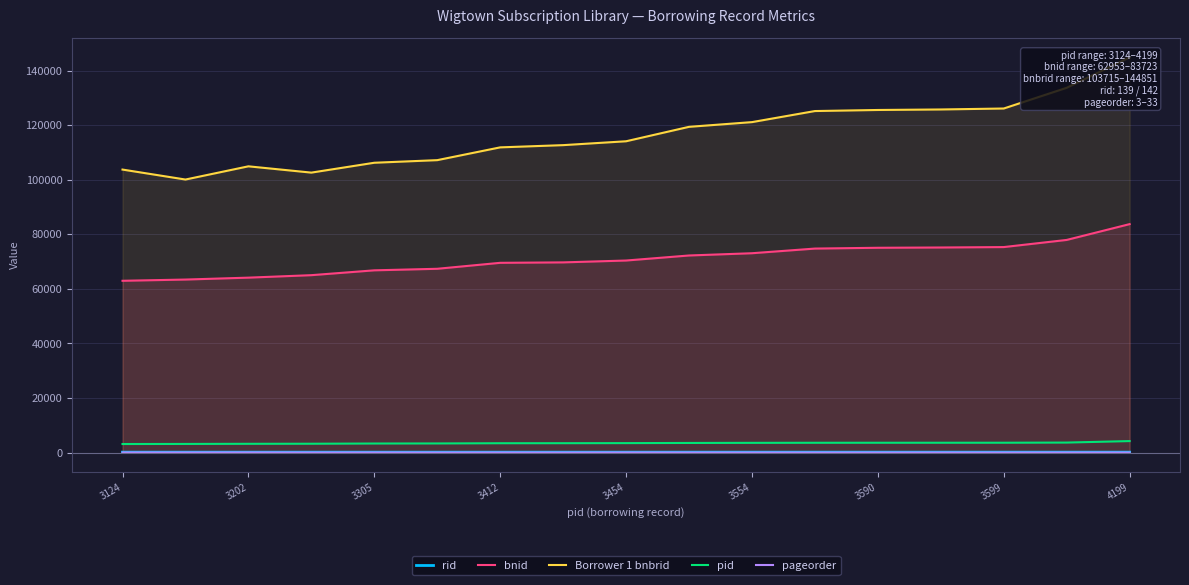

How many lines are shown in the chart?

5